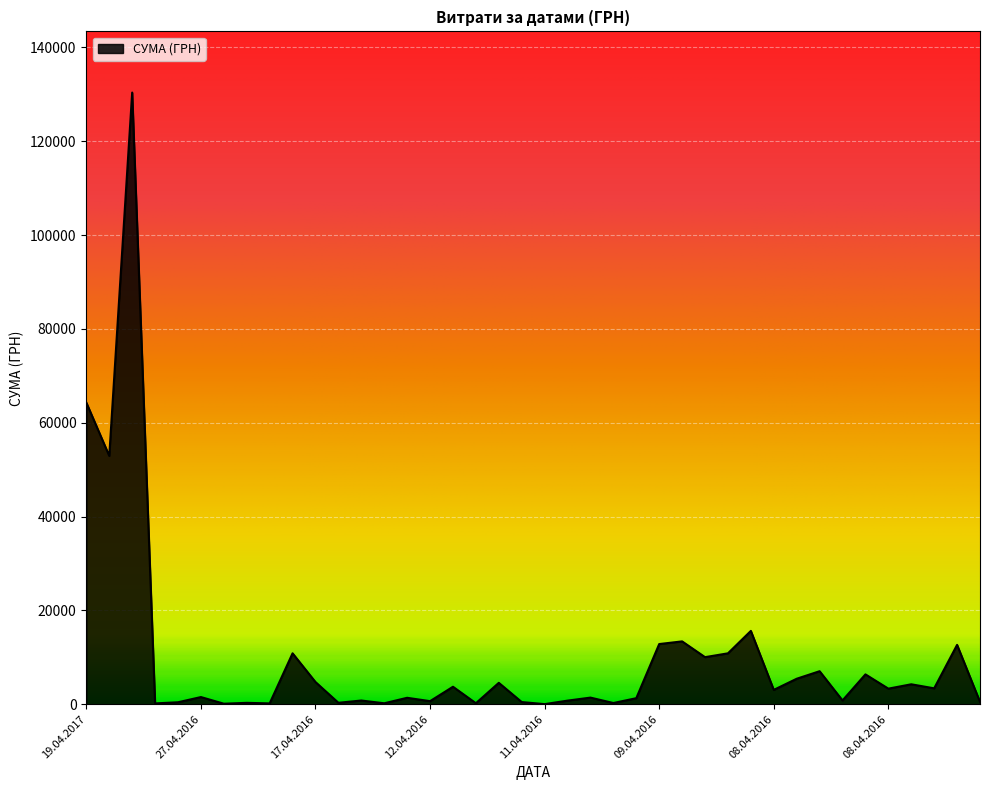

What is the greatest value displayed?

130379.7